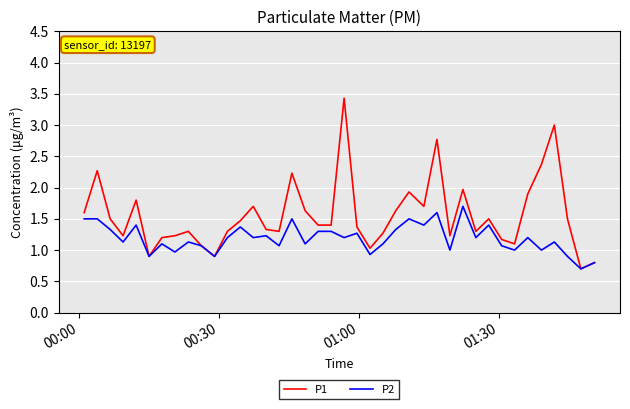

What are all the series names shown in the legend?

P1, P2